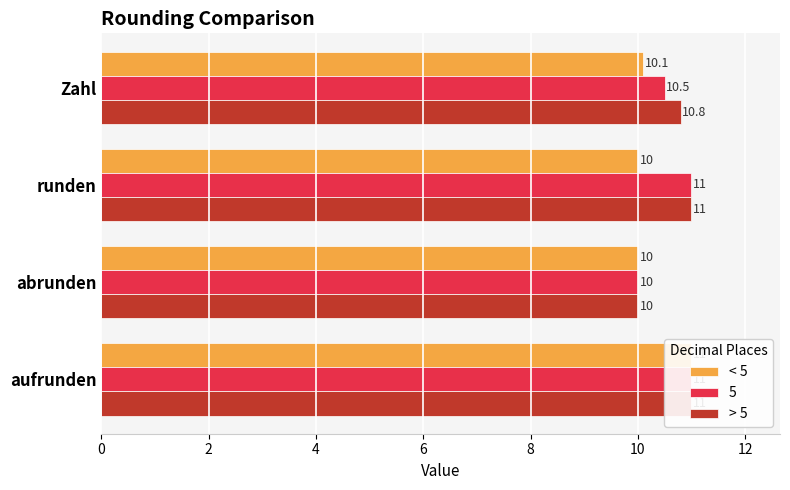

How many groups of bars are there?

4